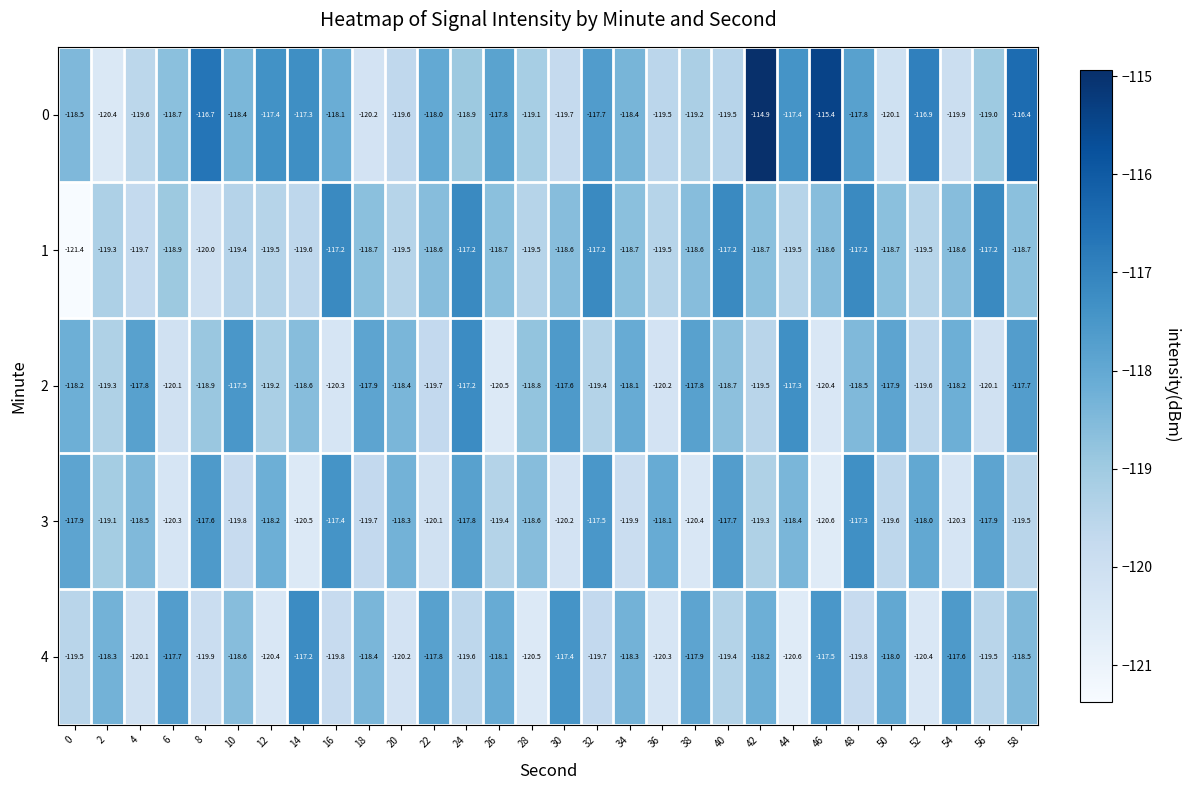

Count the number of data series in this chart.

5